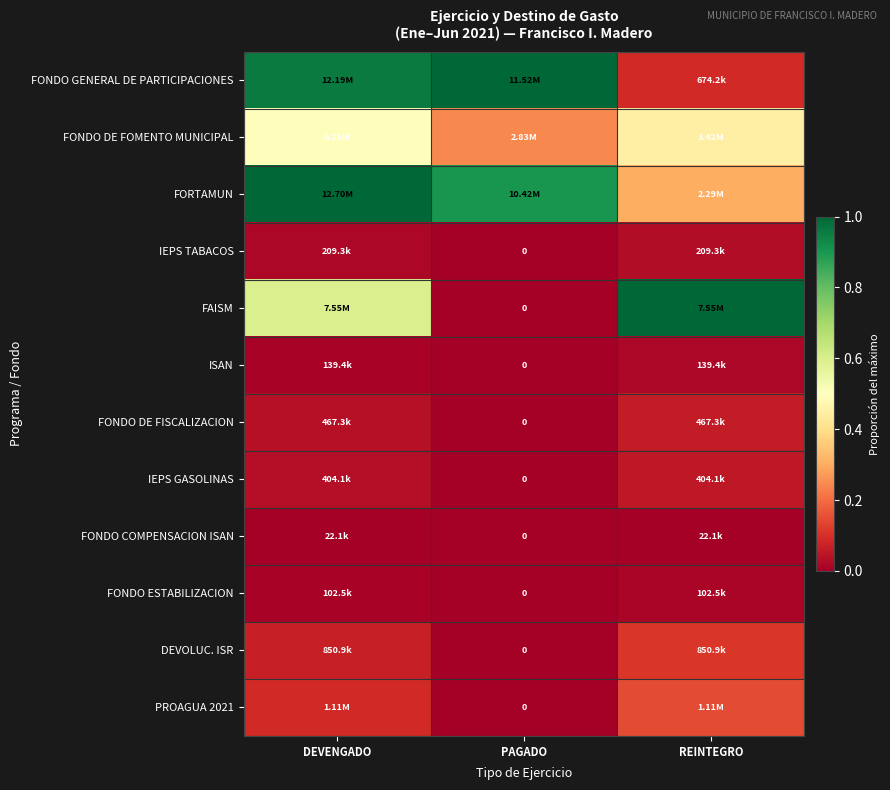

How many positive values does the DEVOLUC. ISR series have?

2